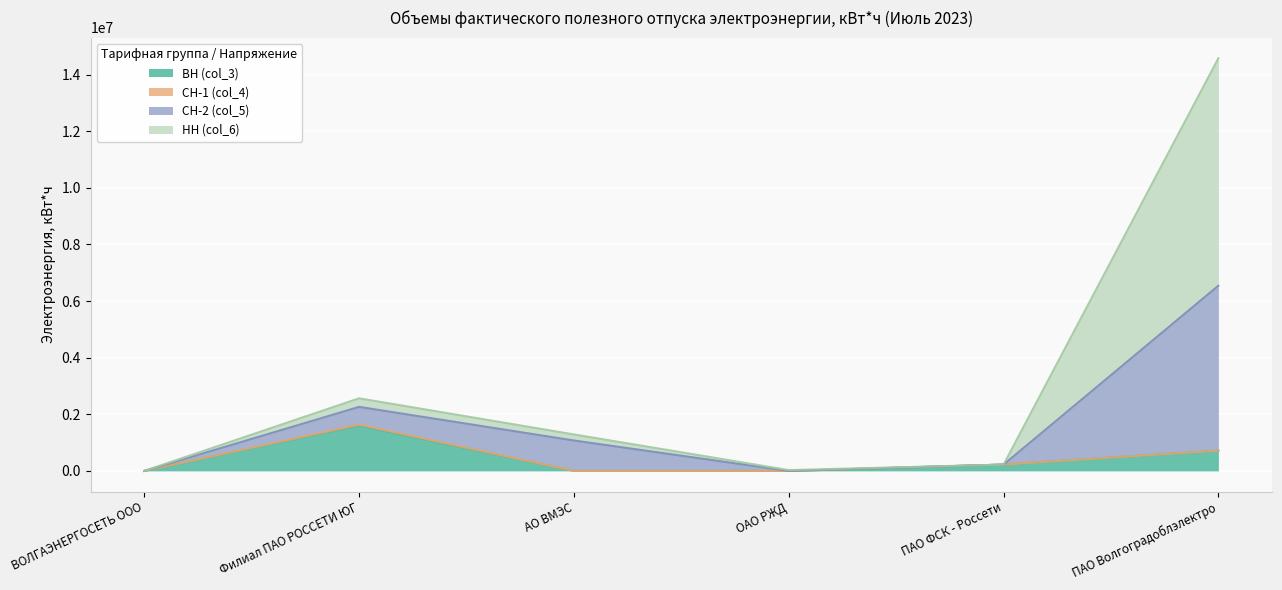

What is the total value across all series at ПАО Волгоградоблэлектро?

14580533